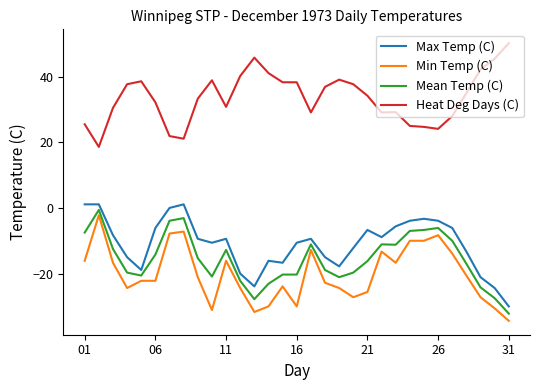

True or false: Mean Temp (C) and Heat Deg Days (C) intersect in this chart.

False